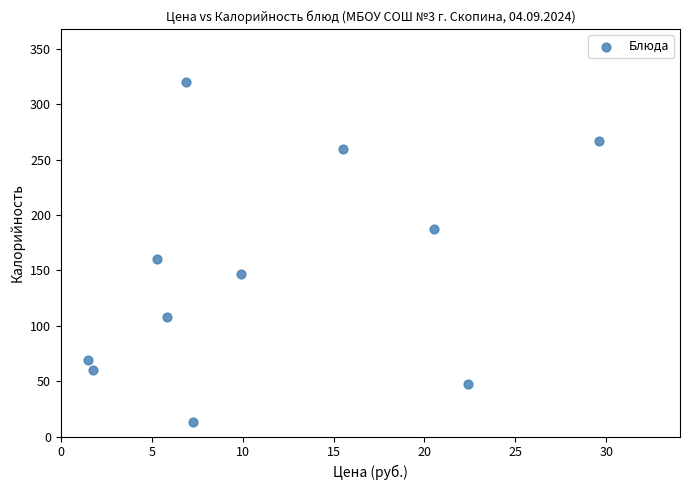

What Y value in the scatter plot is closest to 166?

160.0